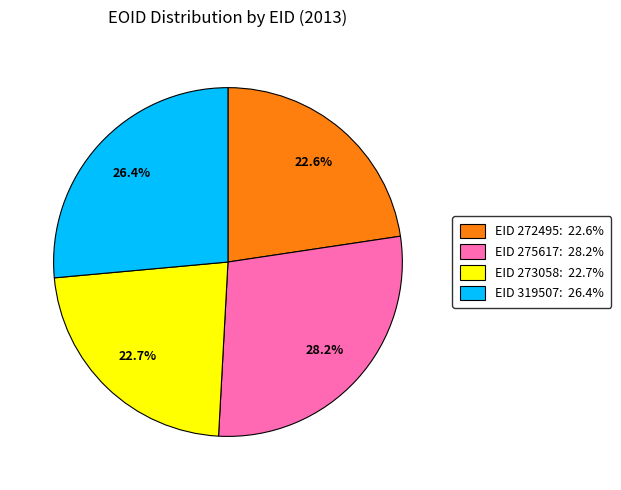

Does any single category account for the majority?

No